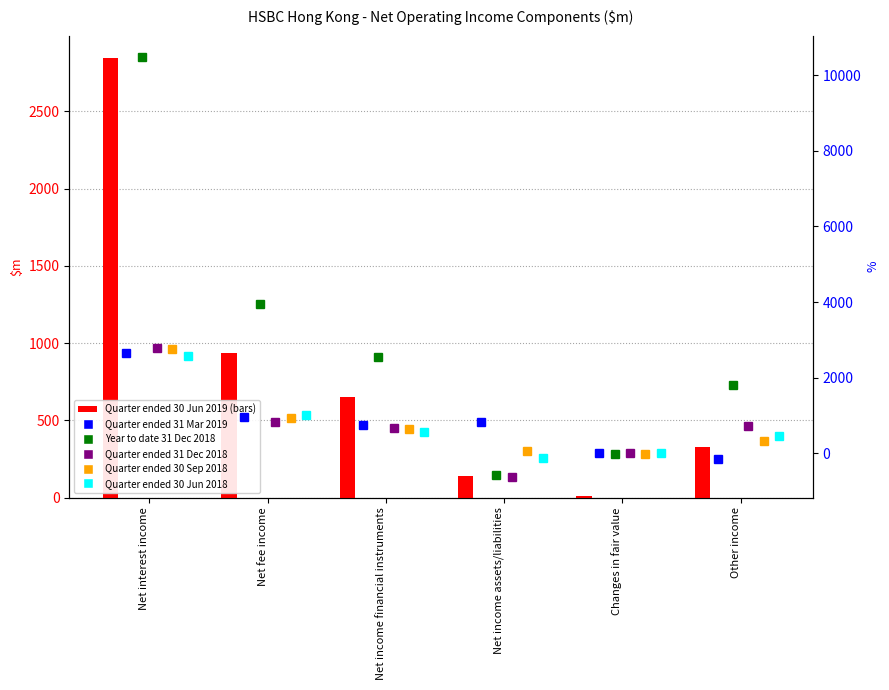

The value of Quarter ended 31 Mar 2019 at Net fee income is 279. True or false?

False